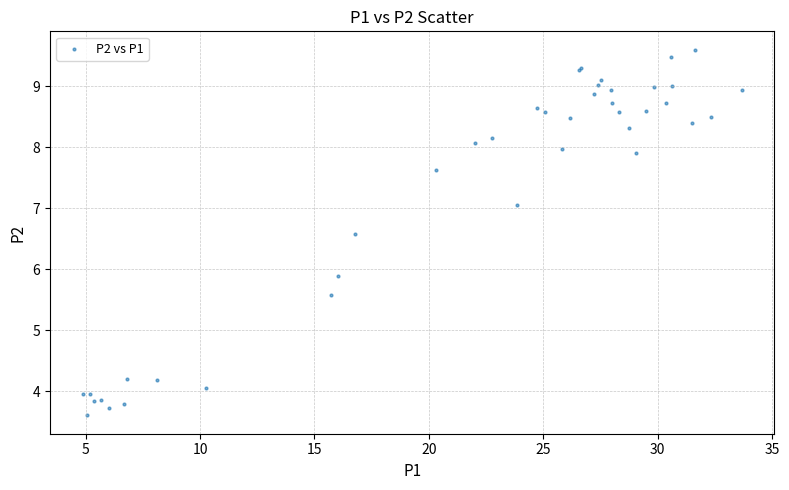

What Y value in the scatter plot is closest to 6?

5.9